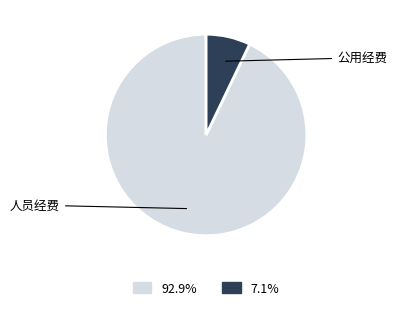

Does any single category account for the majority?

Yes